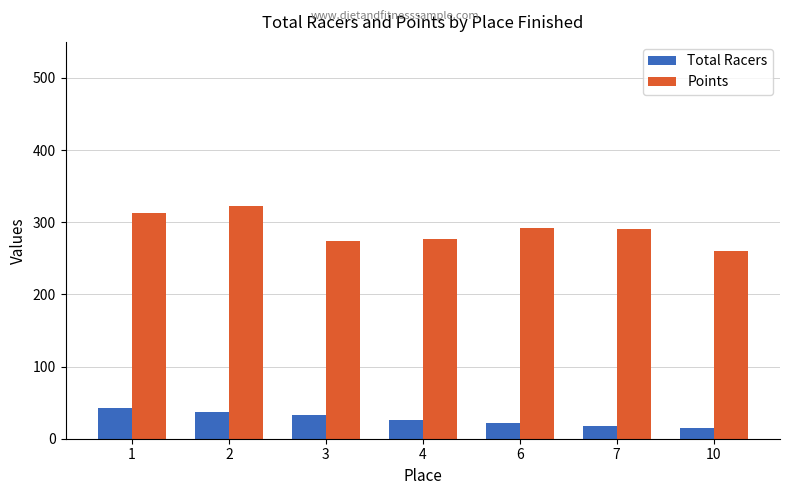

Which series has the widest spread of values?

Points